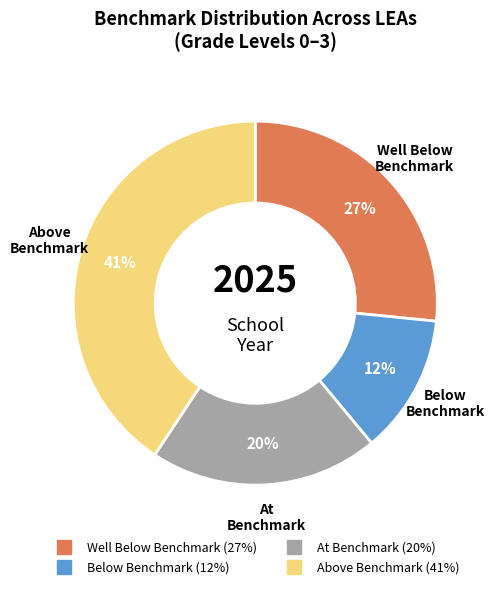

To the nearest percent, what is the difference between the Below Benchmark and At Benchmark slice percentages?

8%